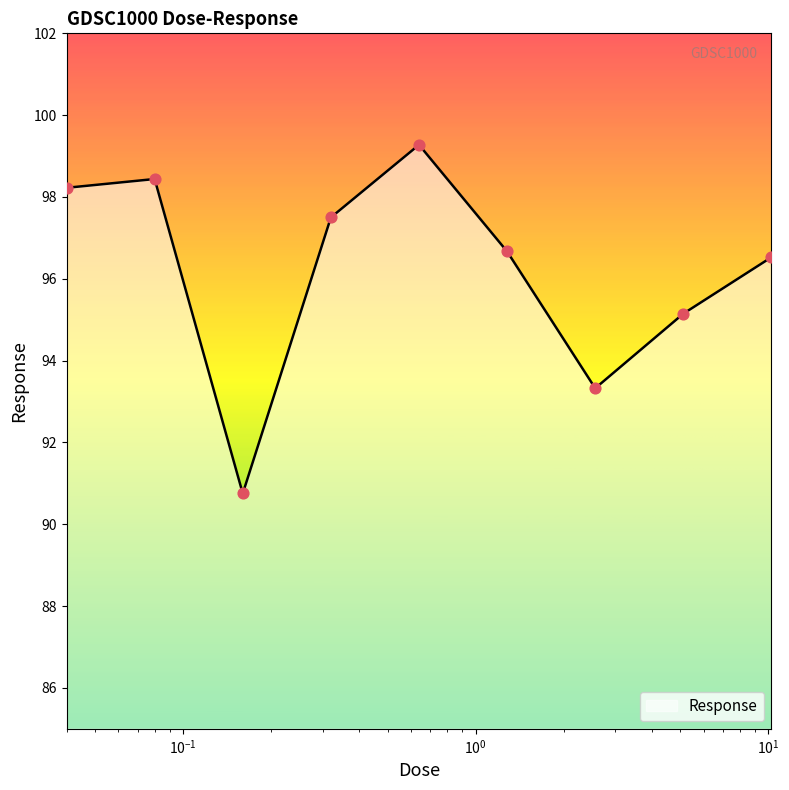

What is the smallest value displayed?

90.8